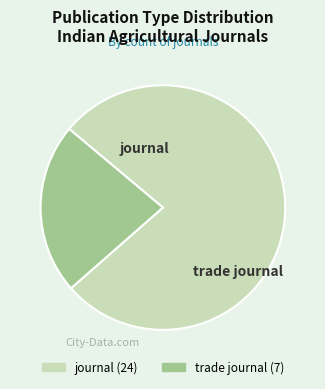

What is the largest slice in the pie chart?

journal